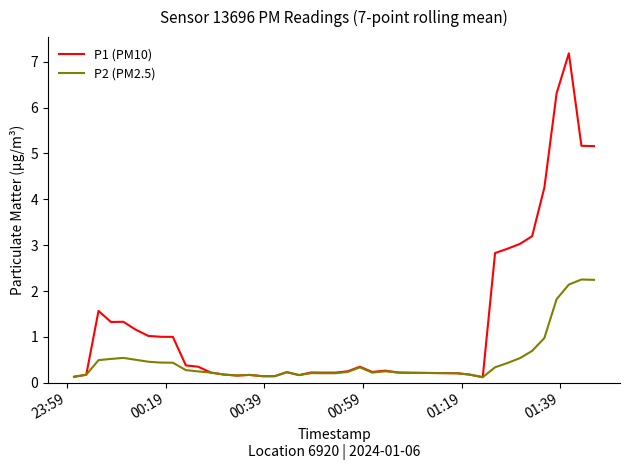

Count the number of categories in the chart.

40